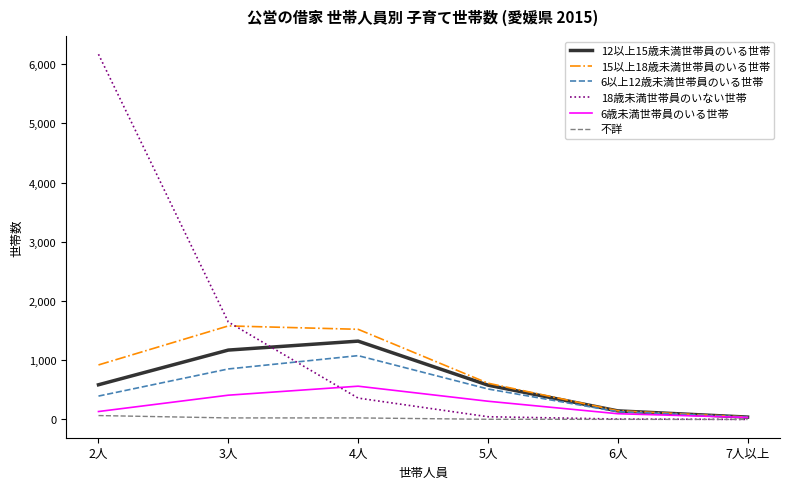

Which series changed the most between 4人 and 5人?

15以上18歳未満世帯員のいる世帯